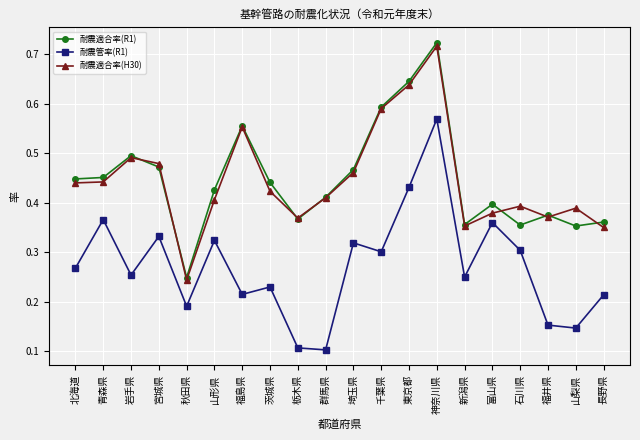

What position from the right is 東京都?

8